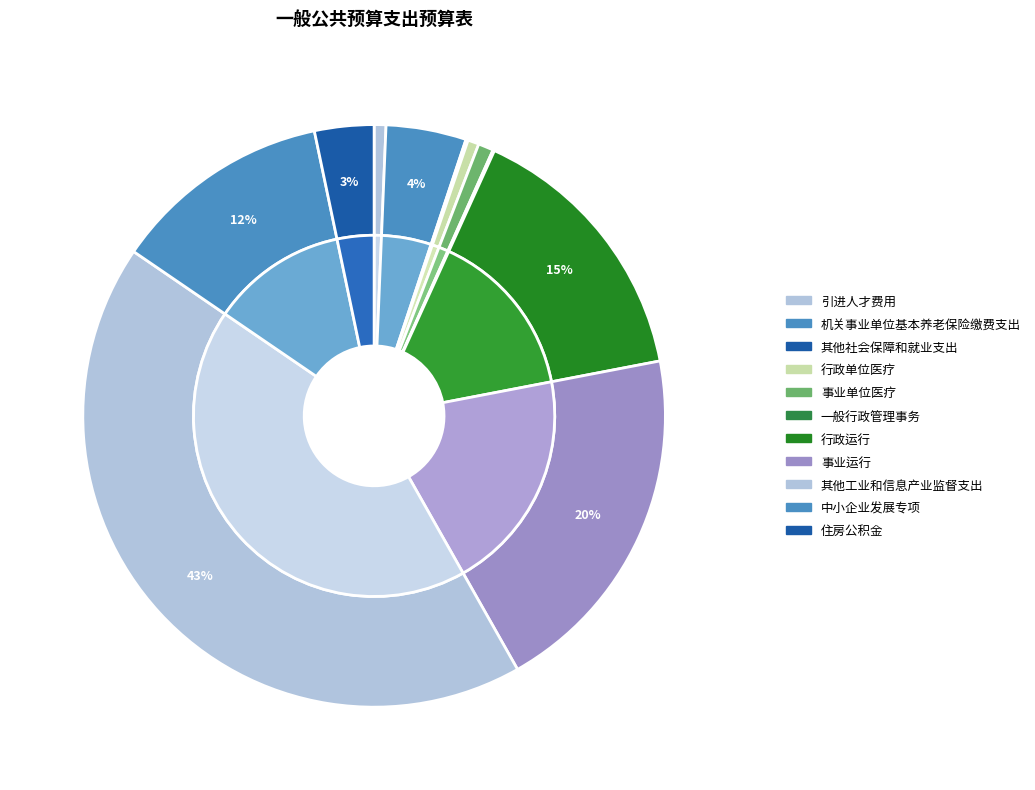

Rank the categories by value from lowest to highest.

一般行政管理事务, 其他社会保障和就业支出, 行政单位医疗, 引进人才费用, 事业单位医疗, 住房公积金, 机关事业单位基本养老保险缴费支出, 中小企业发展专项, 行政运行, 事业运行, 其他工业和信息产业监督支出